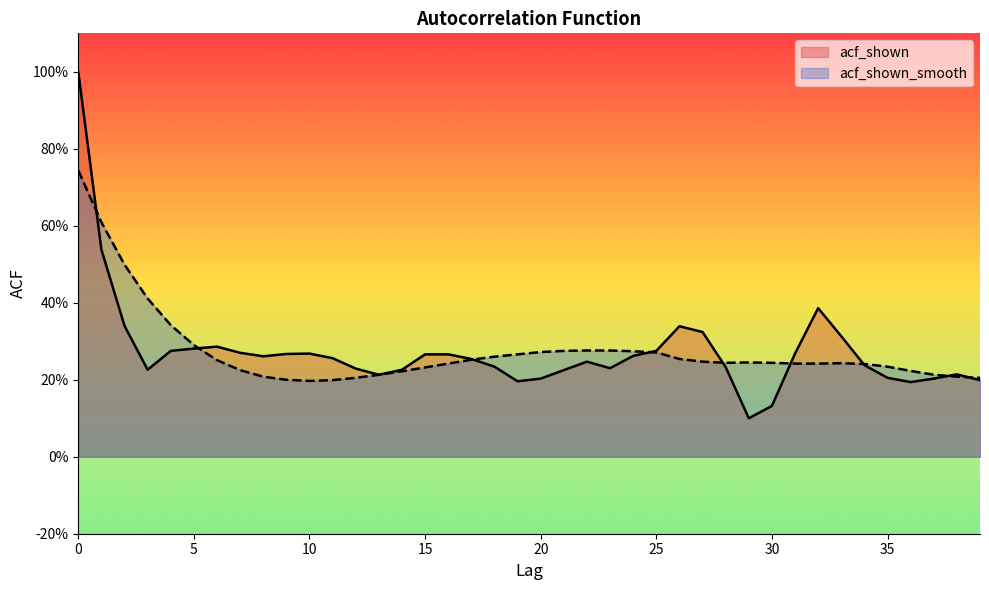

Which series changed the most between 14 and 26?

acf_shown